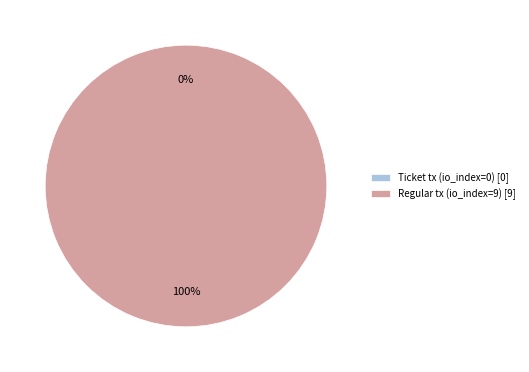

How many slices are in this pie chart?

2